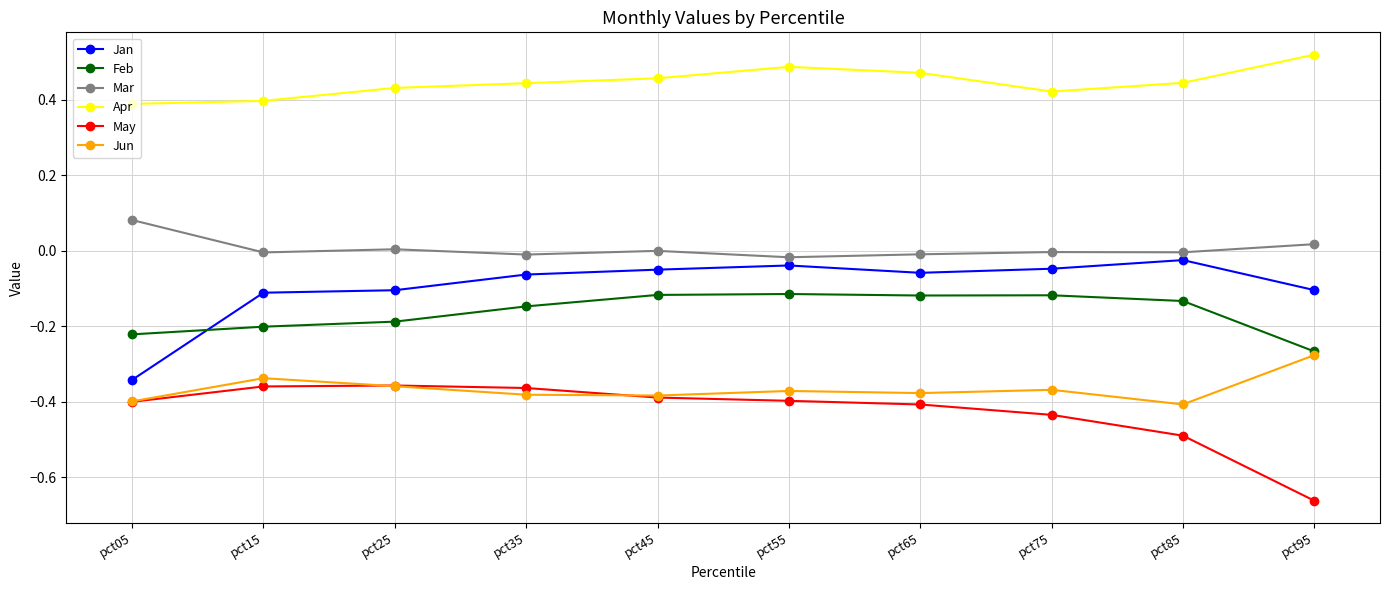

Which series changed the most between pct55 and pct95?

May